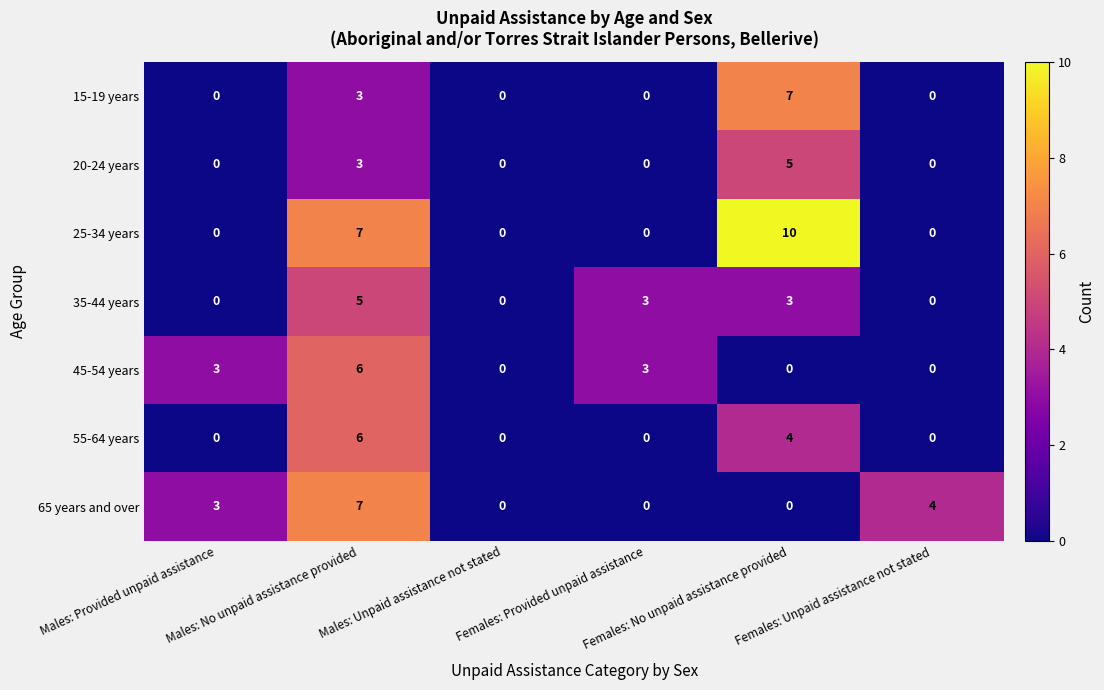

Which series has the largest range (max minus min)?

25-34 years